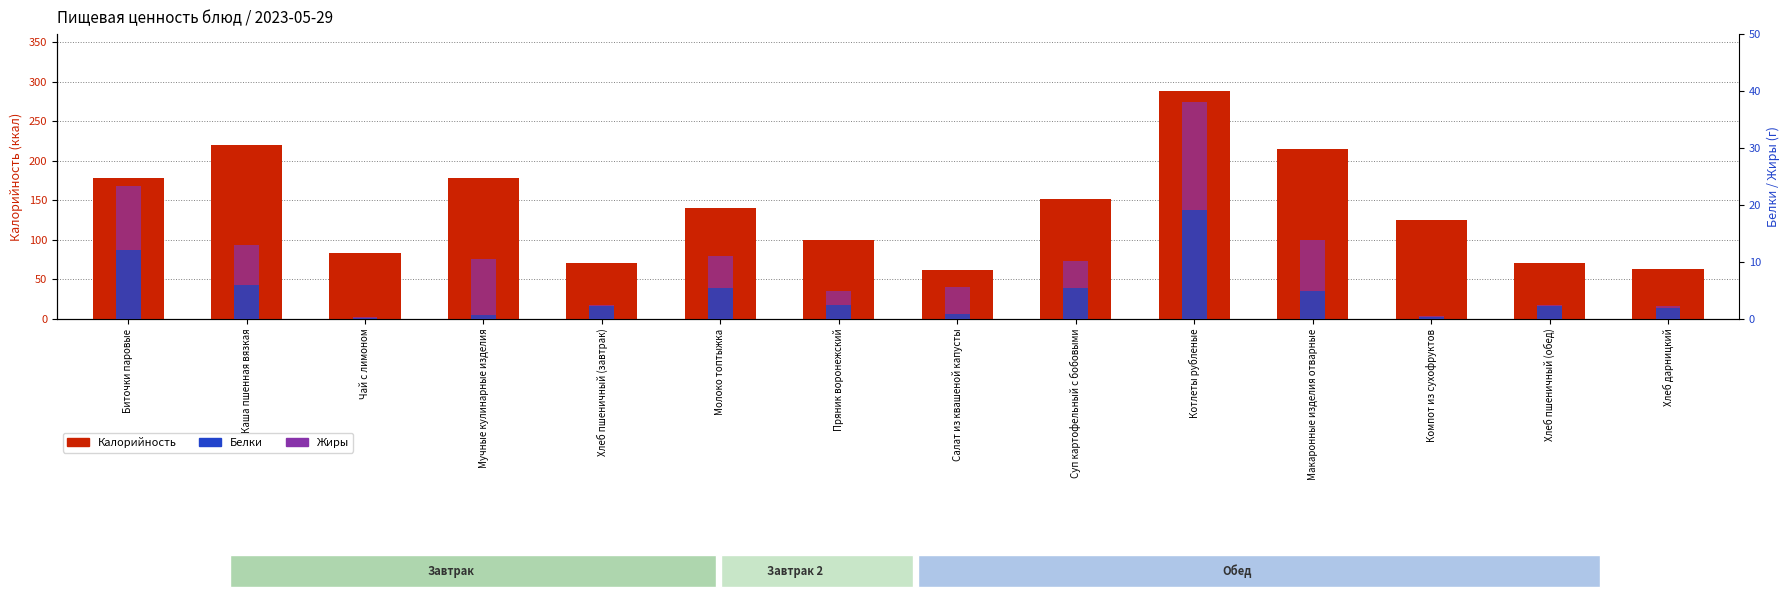

Which series has the largest total across all categories?

Калорийность